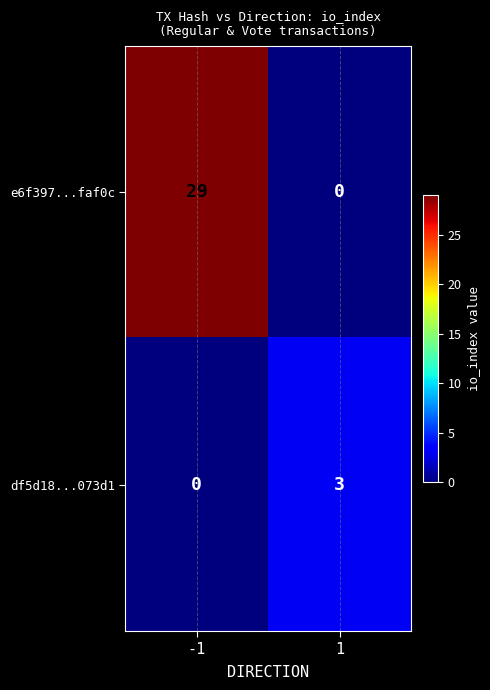

Which series has the largest range (max minus min)?

e6f397...faf0c